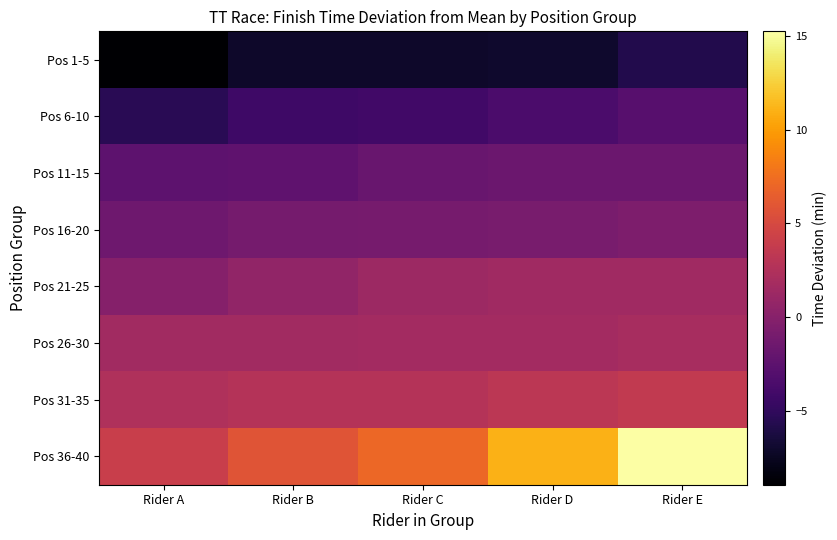

Rank the series by their maximum value, from lowest to highest.

Pos 1-5, Pos 6-10, Pos 11-15, Pos 16-20, Pos 21-25, Pos 26-30, Pos 31-35, Pos 36-40